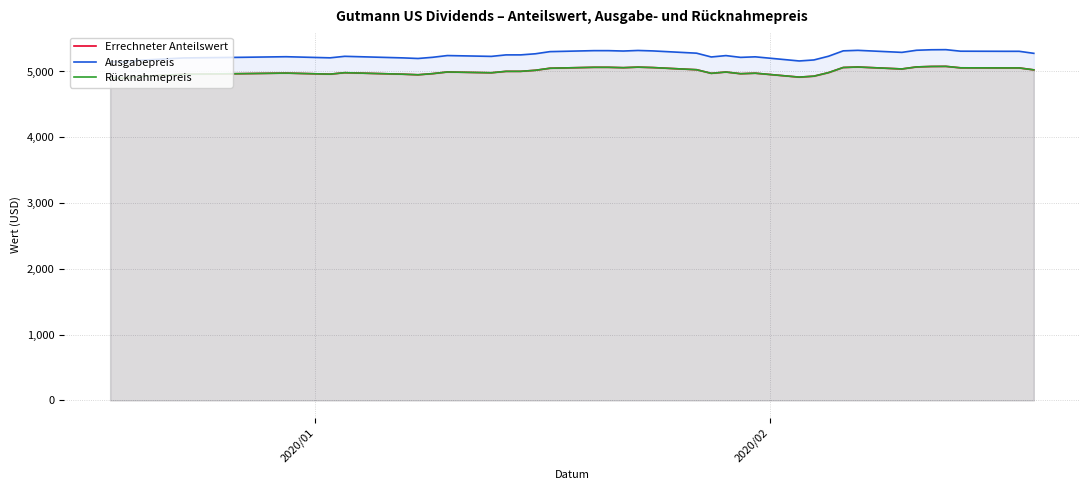

True or false: Ausgabepreis and Rücknahmepreis cross at least once.

False